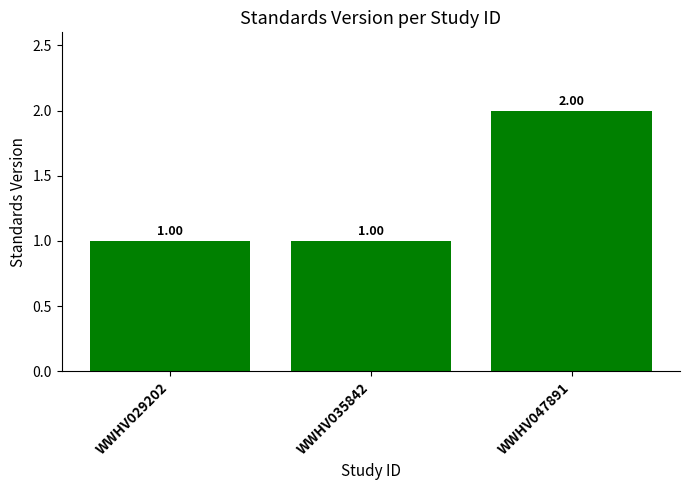

What is the ratio of the value at WWHV047891 to the value at WWHV035842?

2.0